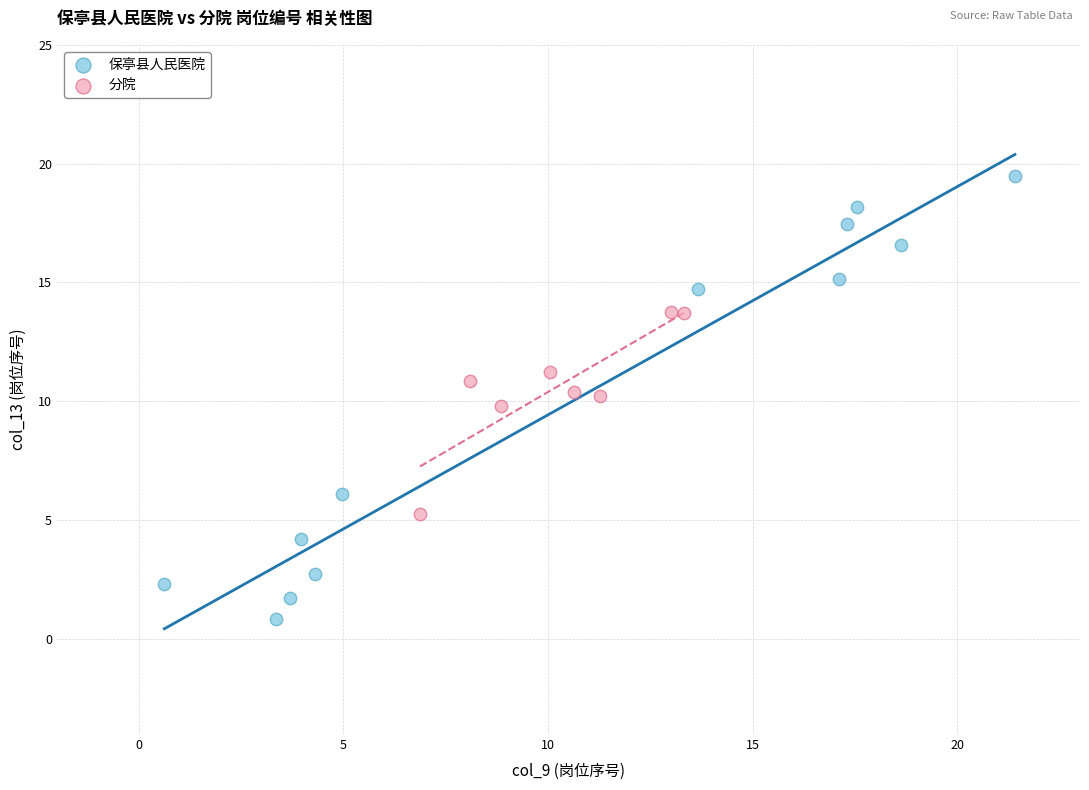

What are all the series names shown in the legend?

保亭县人民医院, 分院